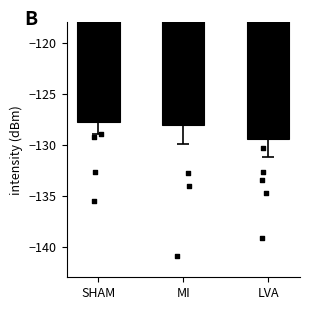

Between MI and SHAM, which is larger?

SHAM